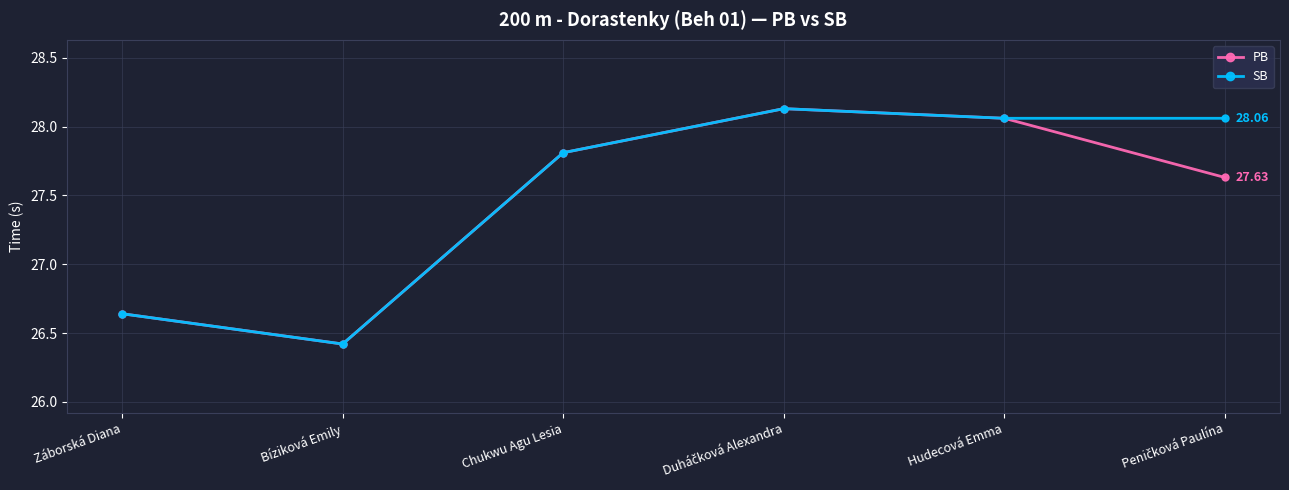

At which category does the chart reach its minimum across all series?

Bíziková Emily